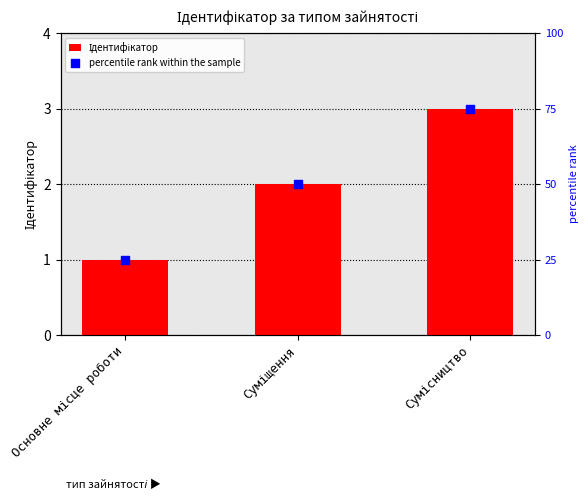

Which series contains the highest Y value?

percentile rank within the sample